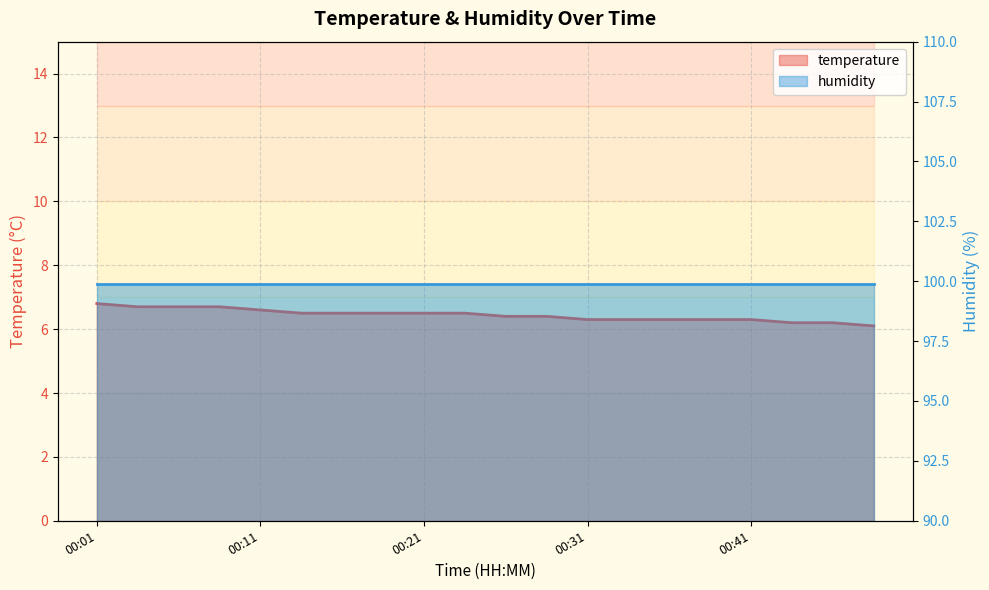

Reading left to right, transcribe all the data shown in this chart.

00:01=6.8	00:04=6.7	00:06=6.7	00:09=6.7	00:11=6.6	00:14=6.5	00:16=6.5	00:19=6.5	00:21=6.5	00:23=6.5	00:26=6.4	00:28=6.4	00:31=6.3	00:33=6.3	00:36=6.3	00:38=6.3	00:41=6.3	00:43=6.2	00:46=6.2	00:48=6.1